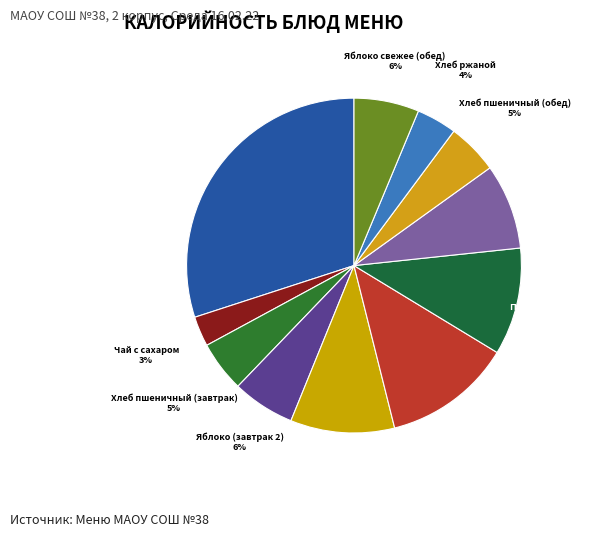

How many slices are in this pie chart?

11